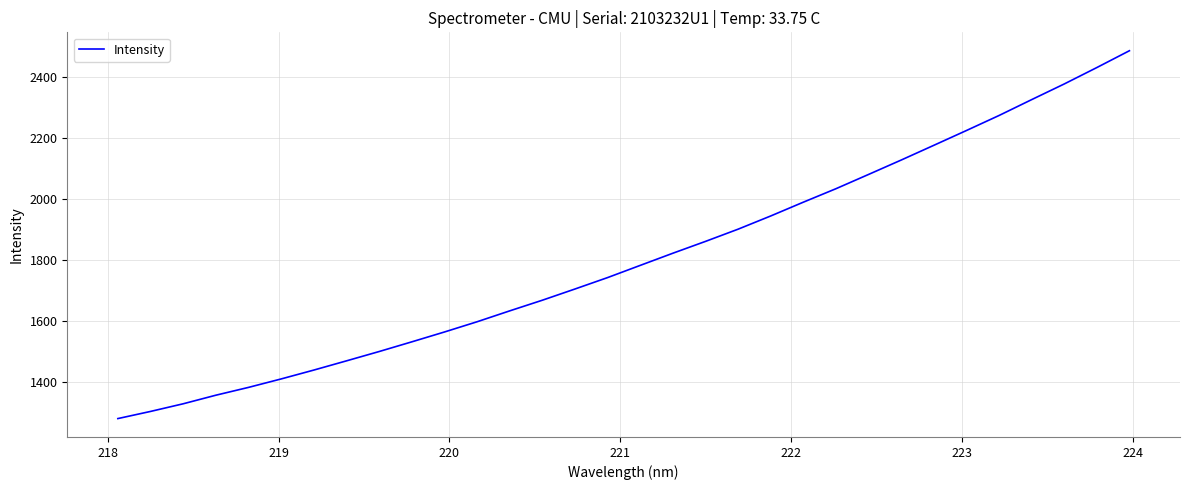

Count the number of categories in the chart.

32